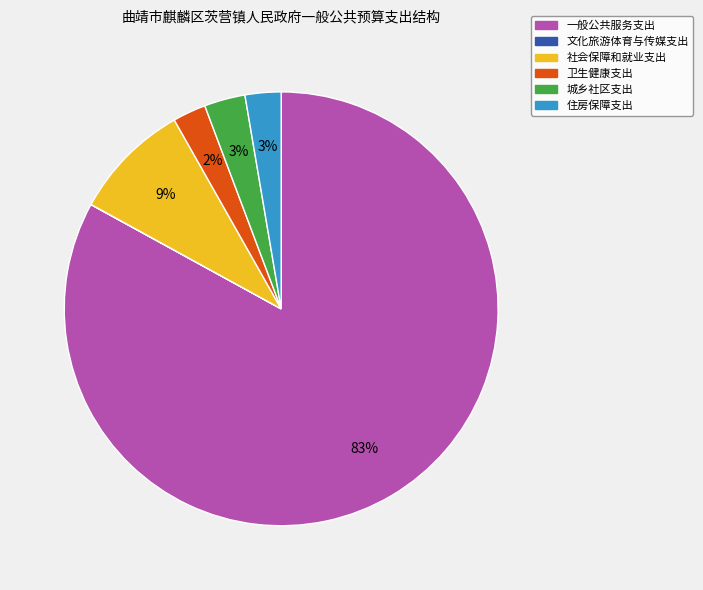

Which category accounts for the majority?

一般公共服务支出